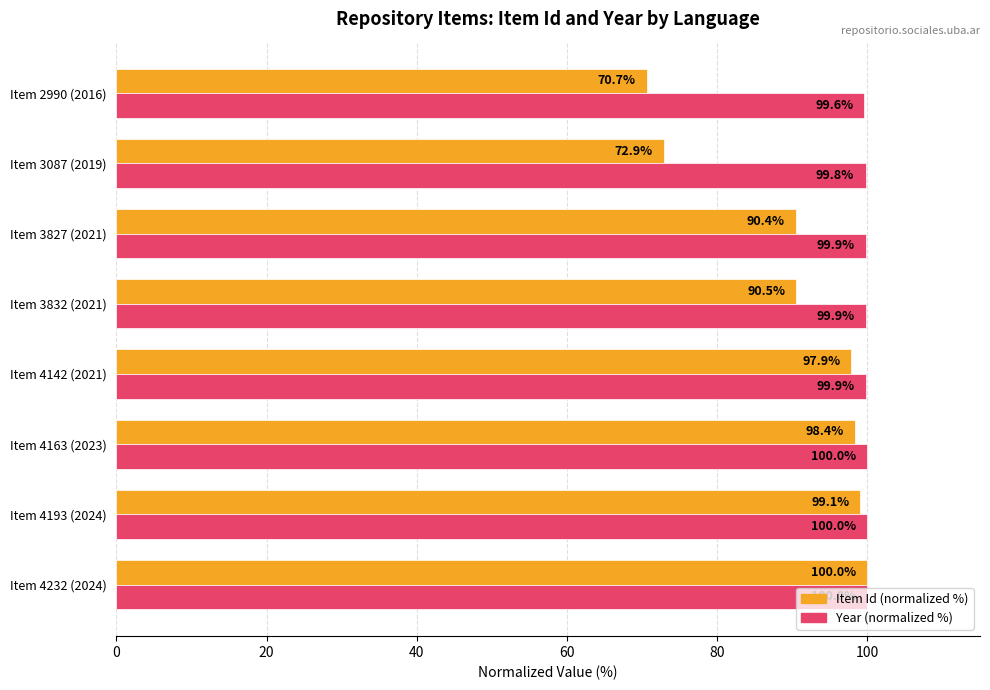

Where is Item Id (normalized %) nearest to the value 85?

Item 3827 (2021)